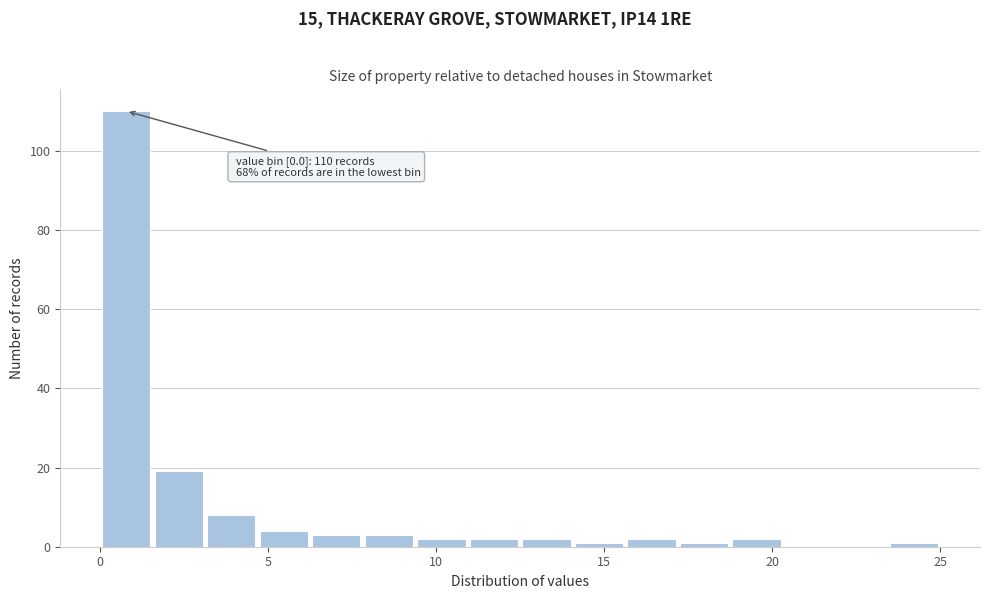

Read against the x-axis, roughly where is the centre of the tallest bar?

1.0